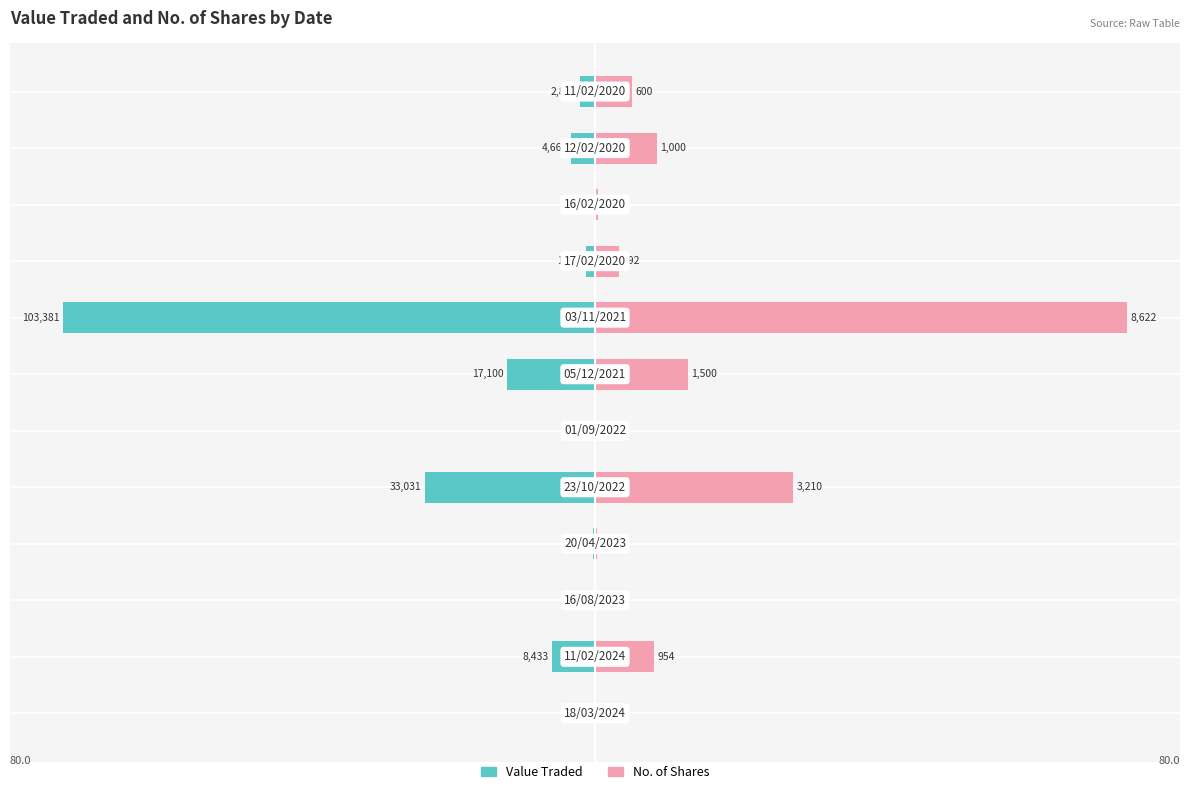

Rank the series at 0 from highest to lowest value.

No. of Shares, Value Traded